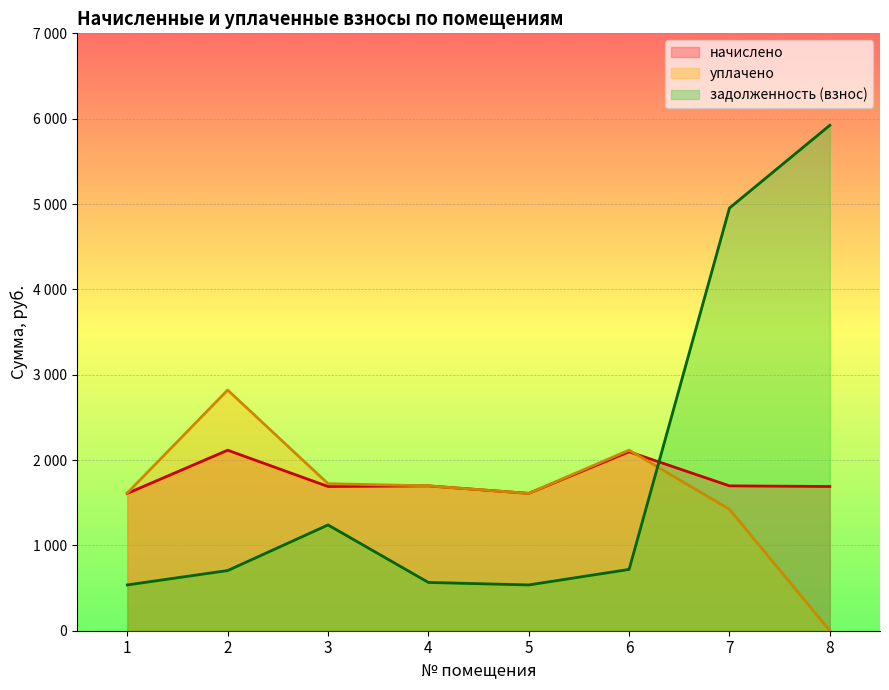

Where does the уплачено series first go above 1697?

2